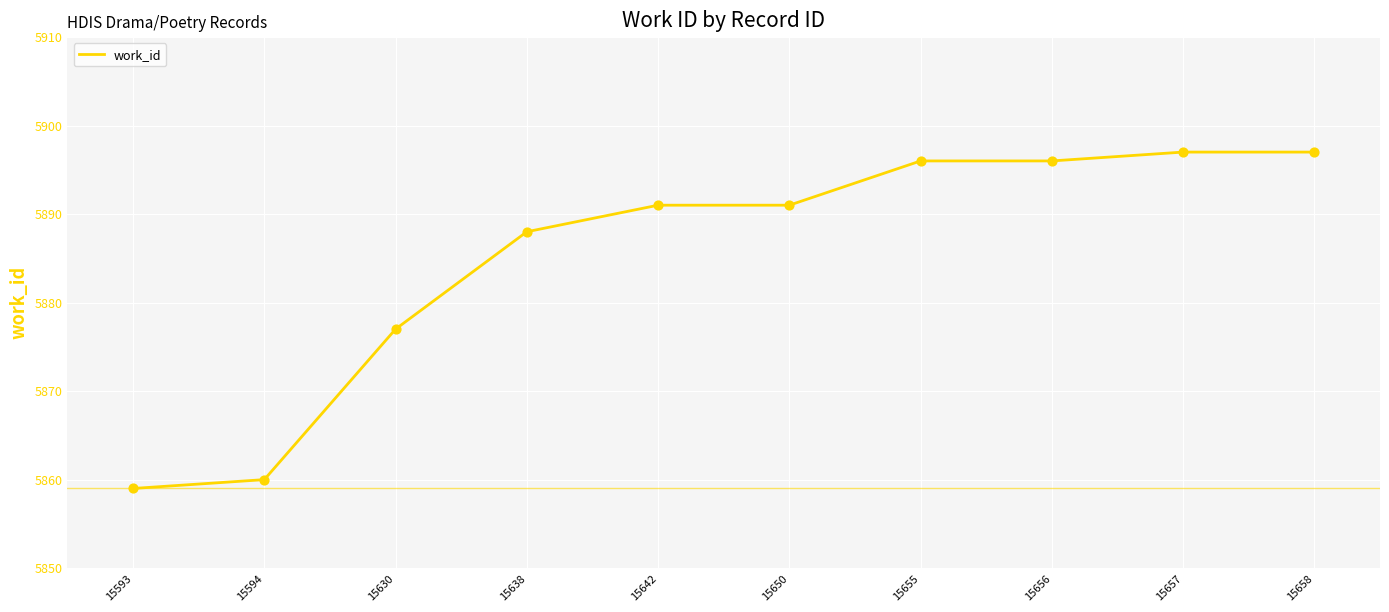

What is the change in value from 15593 to 15658?

+38